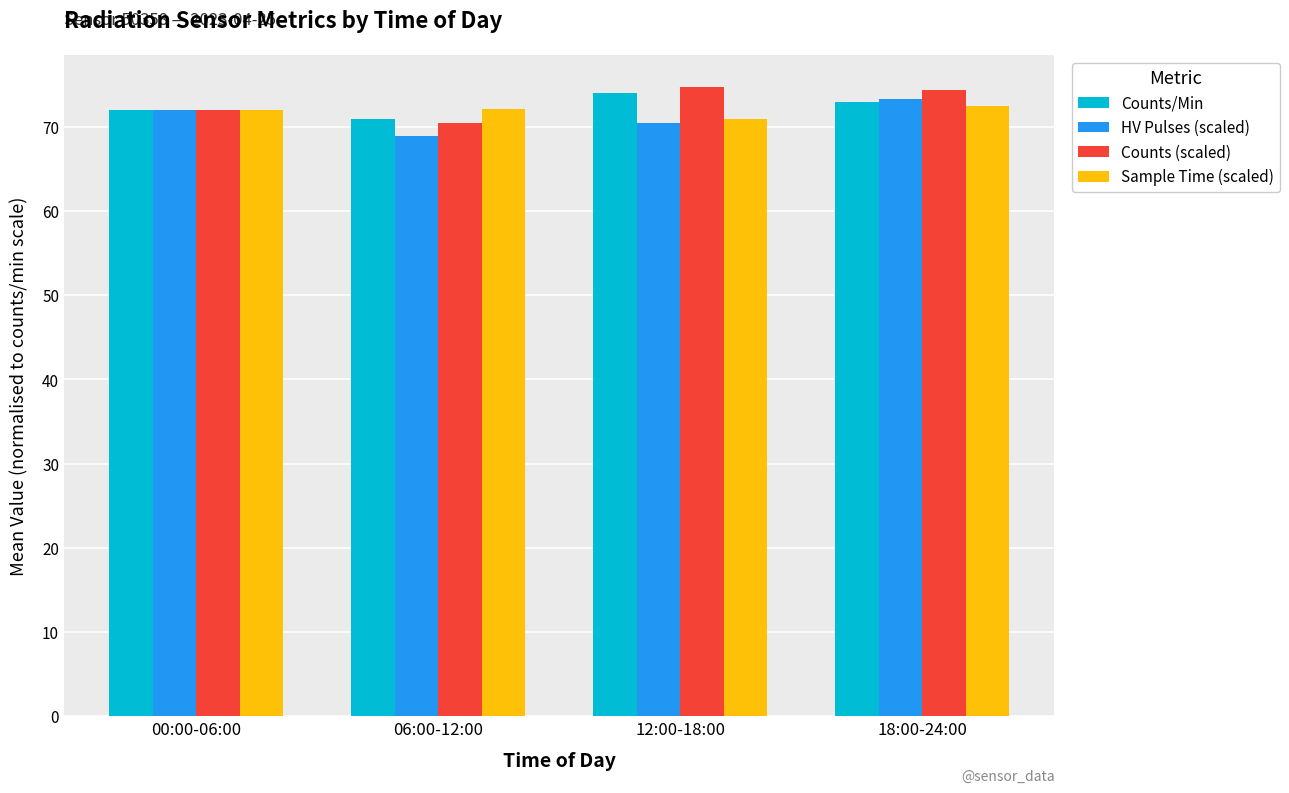

What is the difference between the maximum and minimum values in the Counts (scaled) series?

4.4